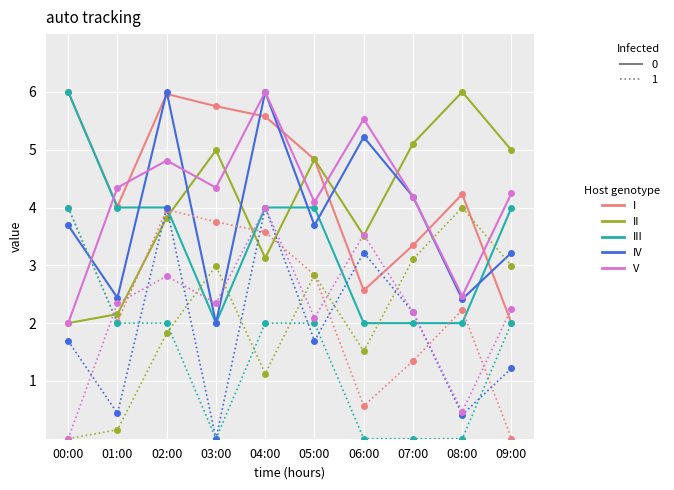

What is the maximum value shown in the chart?

6.0